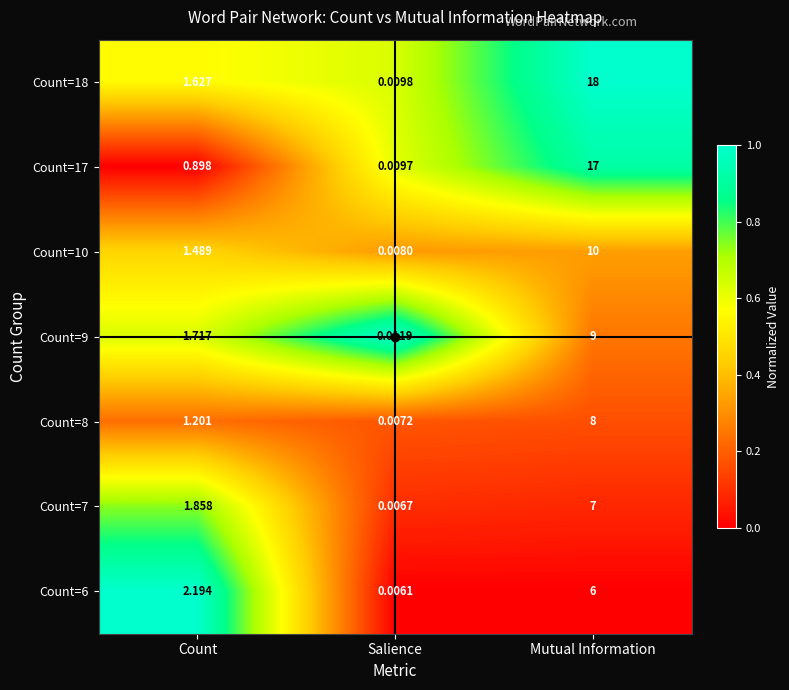

Which category has the highest value across all series?

Mutual Information